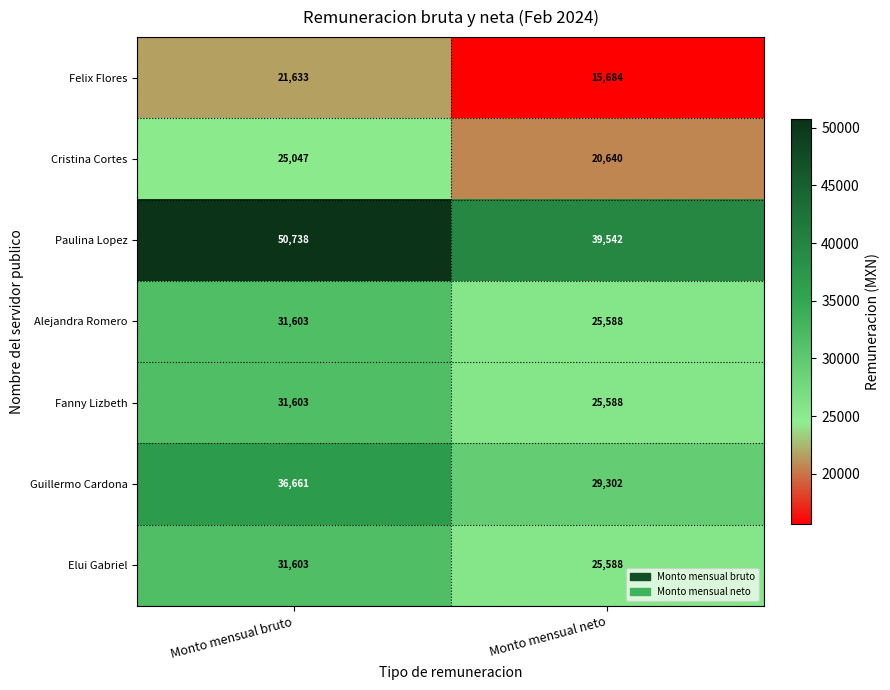

Which series changed the most between Monto mensual bruto and Monto mensual neto?

Paulina Lopez